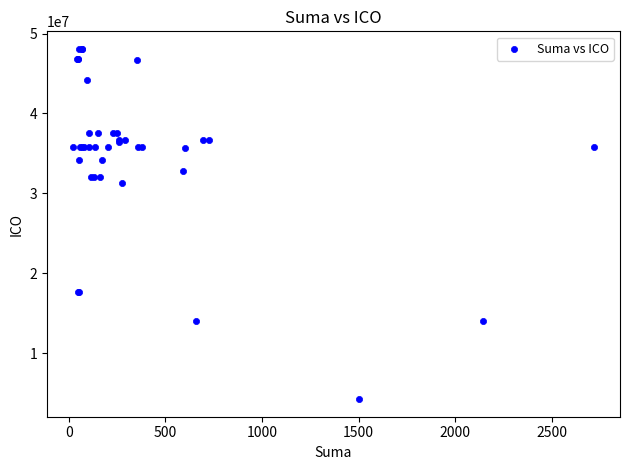

What Y value in the scatter plot is closest to 26159647?

31331131